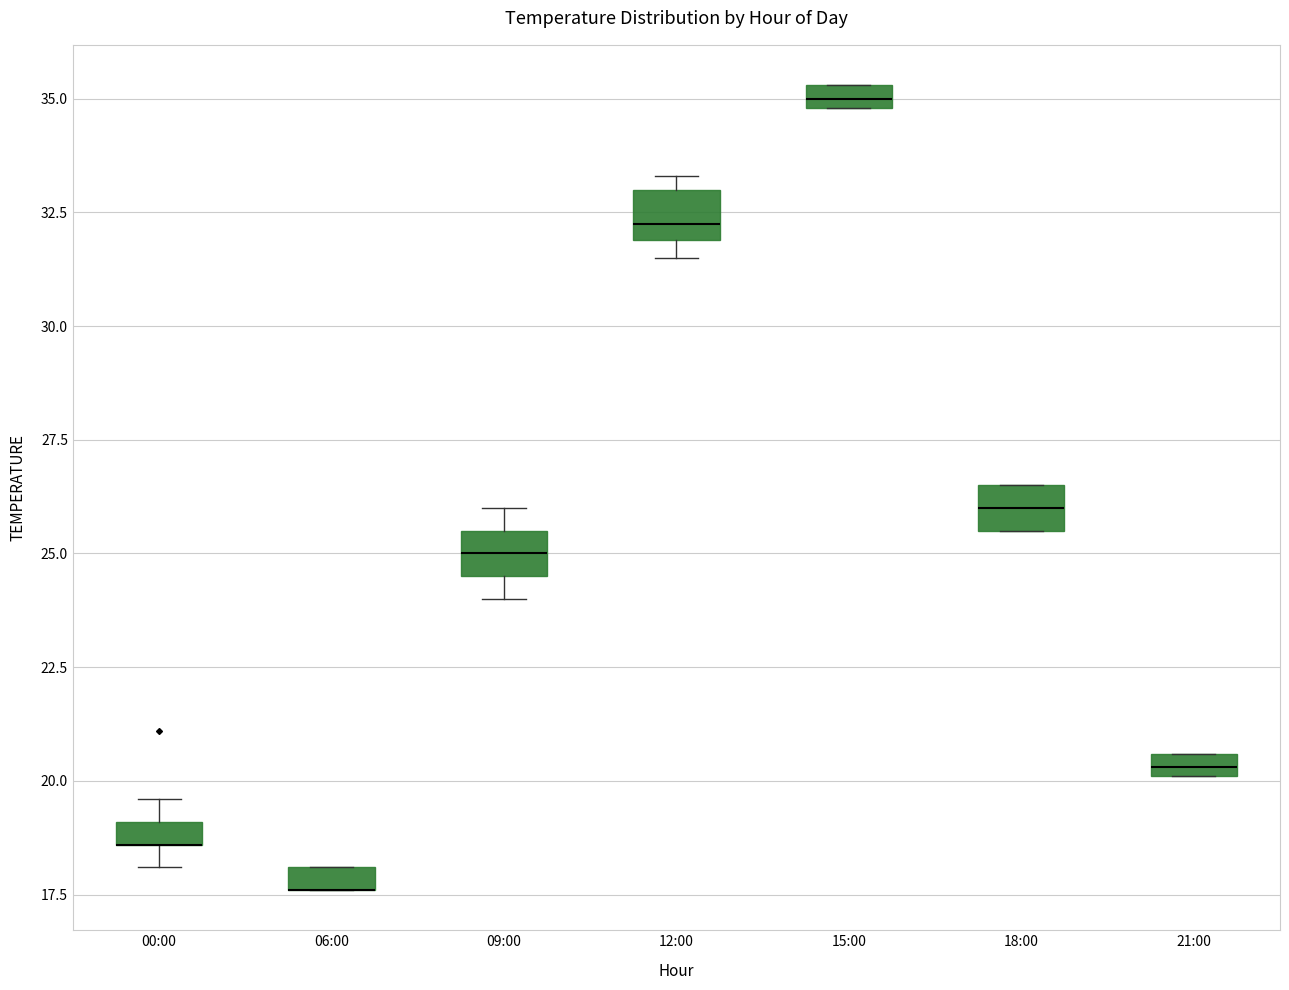

Where is the lower edge of the box for 06:00 on the y-axis? The values are not printed on the chart, so give them approximately, as read against the axis.

17.5